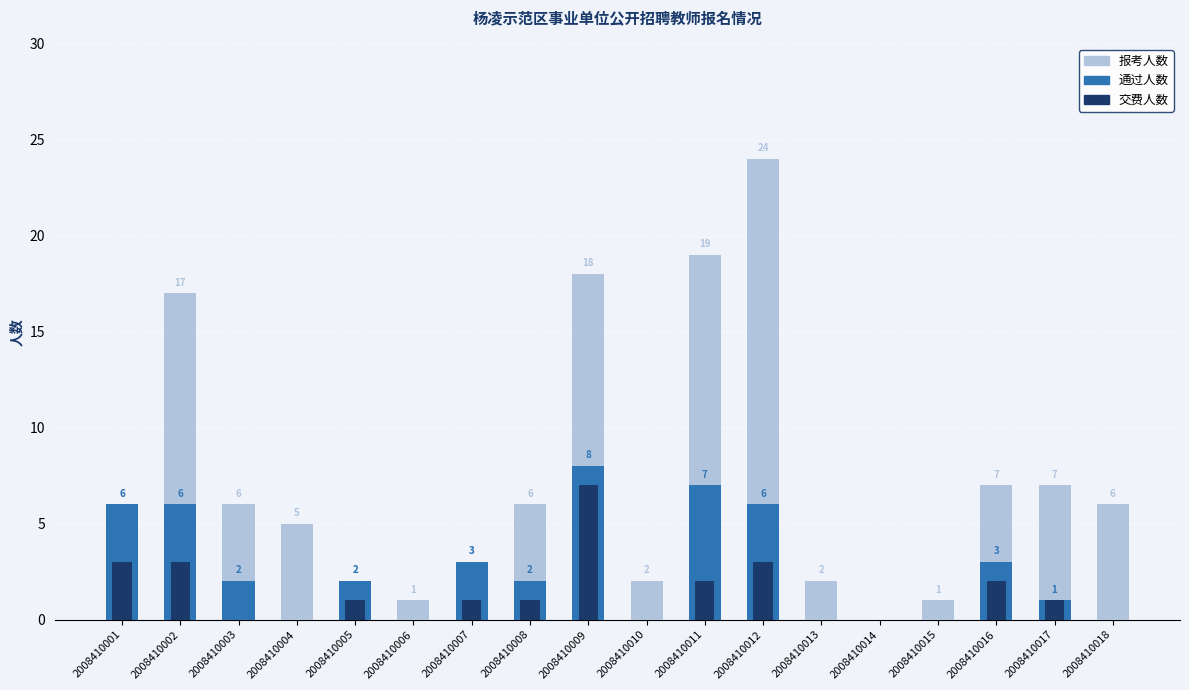

Rank the series by their average value, from lowest to highest.

交费人数, 通过人数, 报考人数